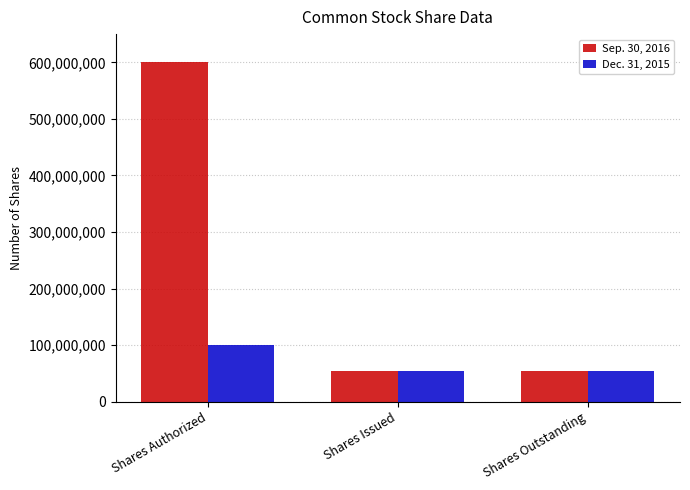

What is the label of the 2nd bar from the right?

Shares Issued